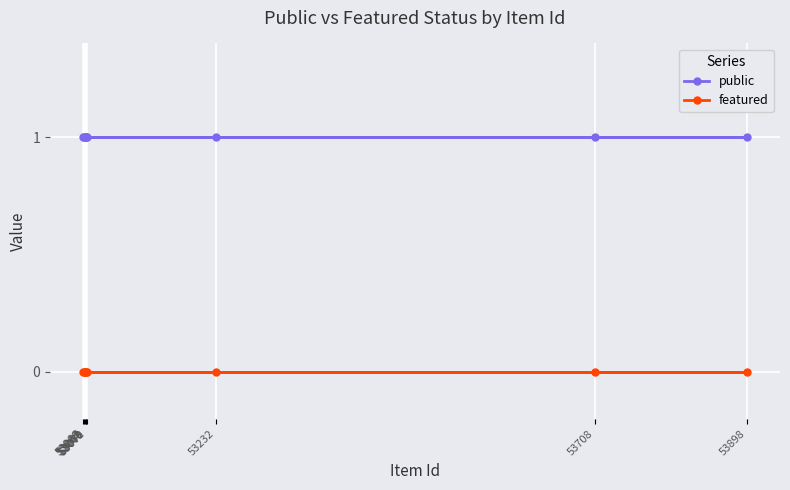

Which series has the widest spread of values?

public